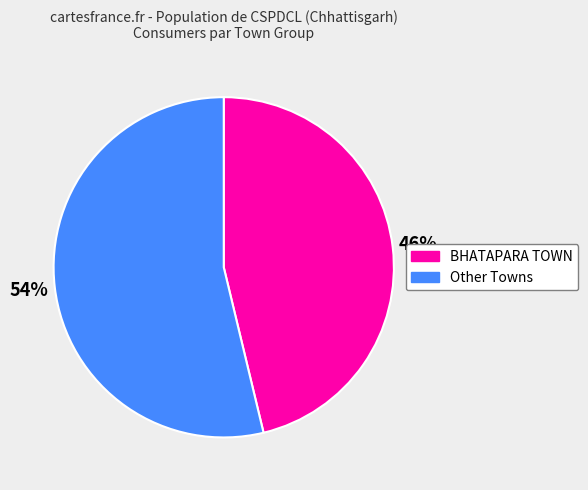

Combined, do BHATAPARA TOWN and Other Towns account for over 50%?

Yes